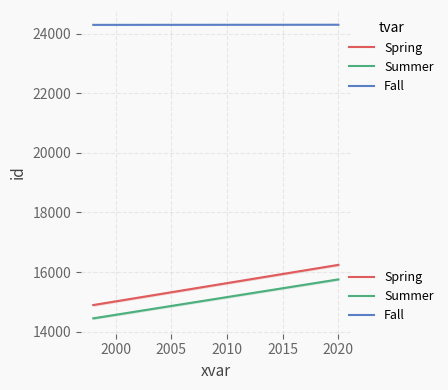

The Fall series shows 24299.4 at 2005. True or false?

True